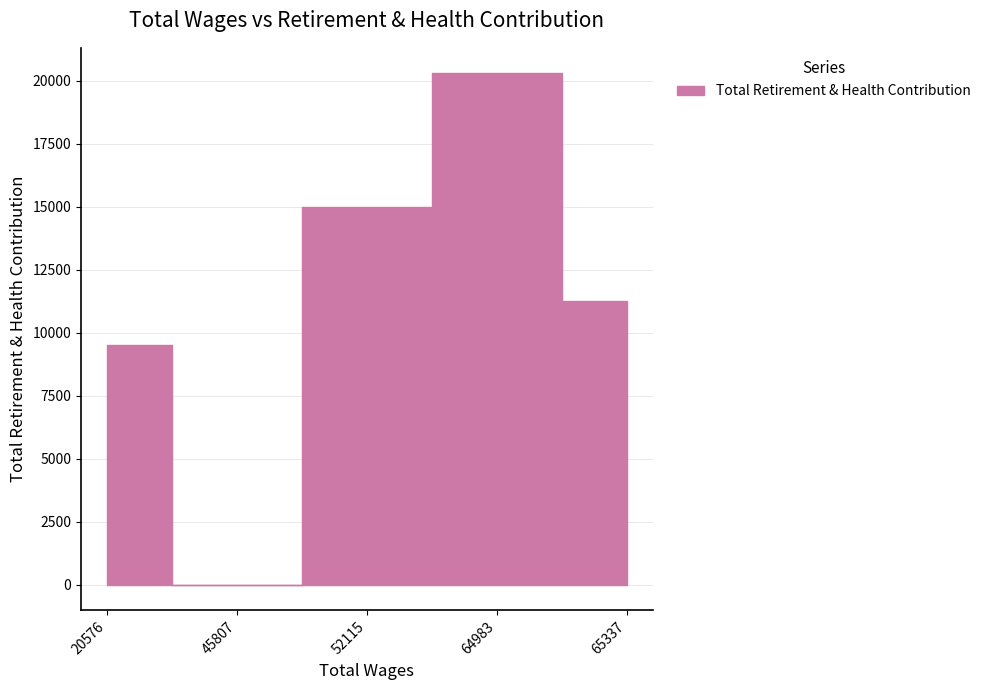

What is the value of the 1st point from the left?

9512